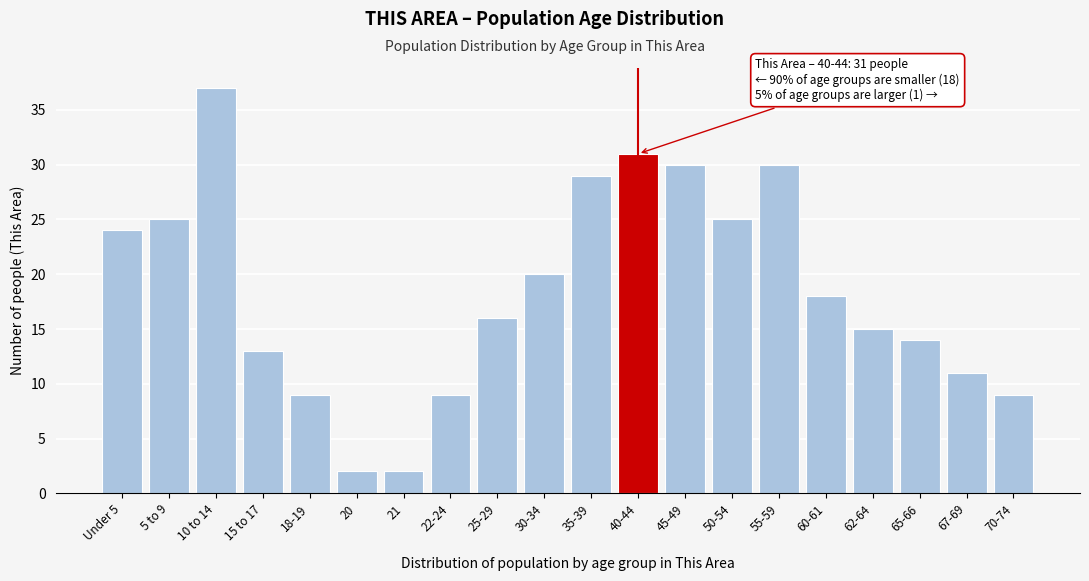

Reading left to right, list all the values displayed in this chart.

Under 5=24	5 to 9=25	10 to 14=37	15 to 17=13	18-19=9	20=2	21=2	22-24=9	25-29=16	30-34=20	35-39=29	40-44=31	45-49=30	50-54=25	55-59=30	60-61=18	62-64=15	65-66=14	67-69=11	70-74=9